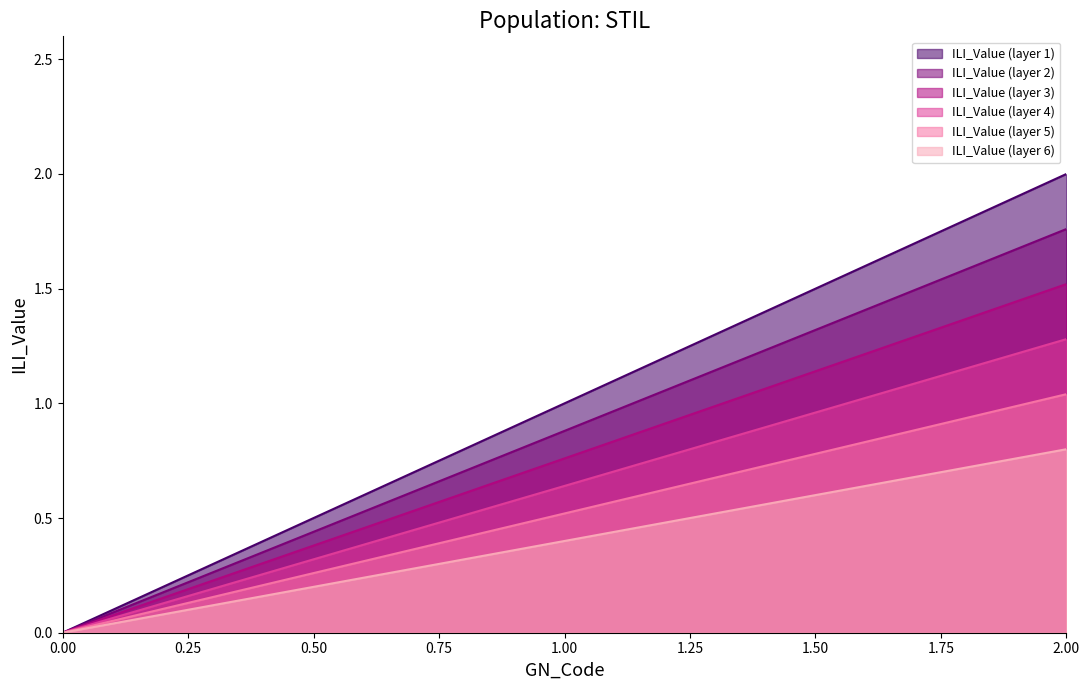

Count the values in the range 0 to 2.

3